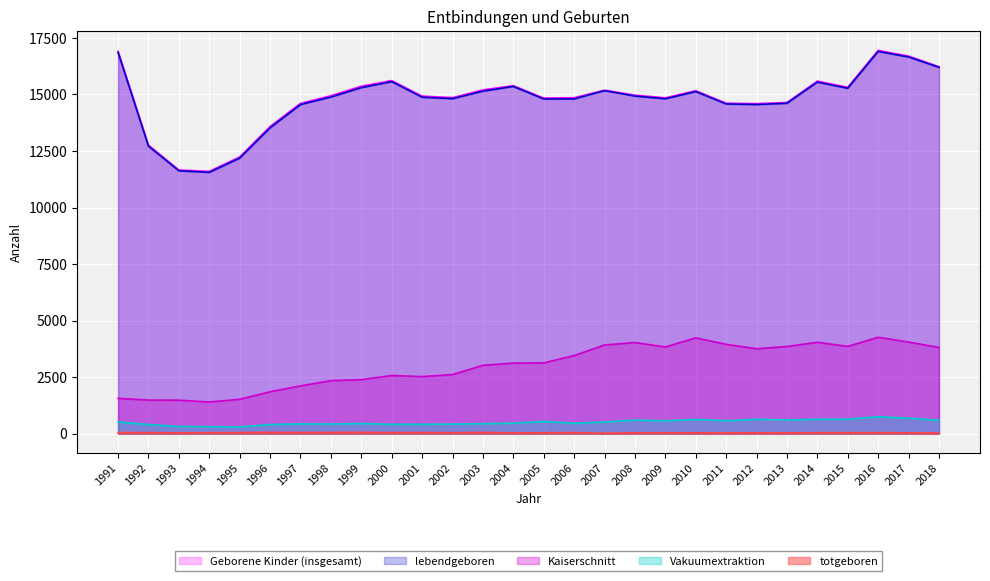

Which has a higher value, 2016 or 1994?

2016